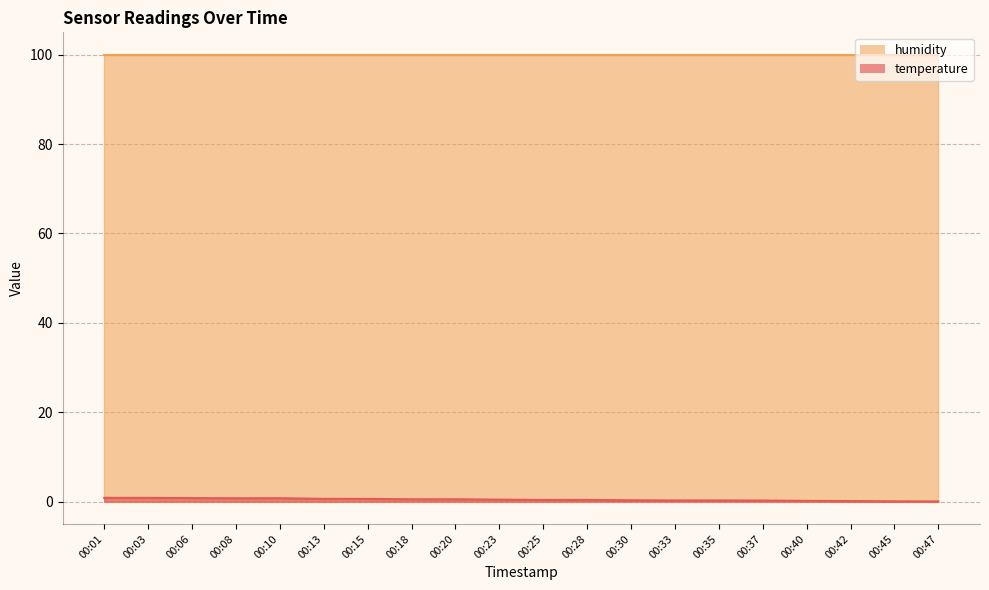

Reading left to right, list all the values displayed in this chart.

00:01=0.8	00:03=0.8	00:06=0.8	00:08=0.8	00:10=0.8	00:13=0.6	00:15=0.6	00:18=0.5	00:20=0.5	00:23=0.4	00:25=0.4	00:28=0.4	00:30=0.3	00:33=0.3	00:35=0.3	00:37=0.2	00:40=0.2	00:42=0.1	00:45=0.1	00:47=0.0